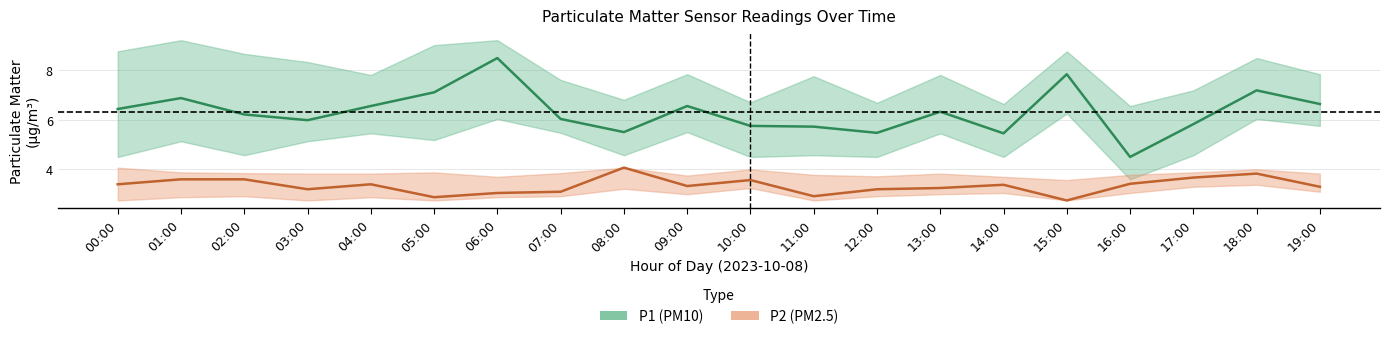

Between 07:00 and 13:00, which series saw the biggest shift?

P1